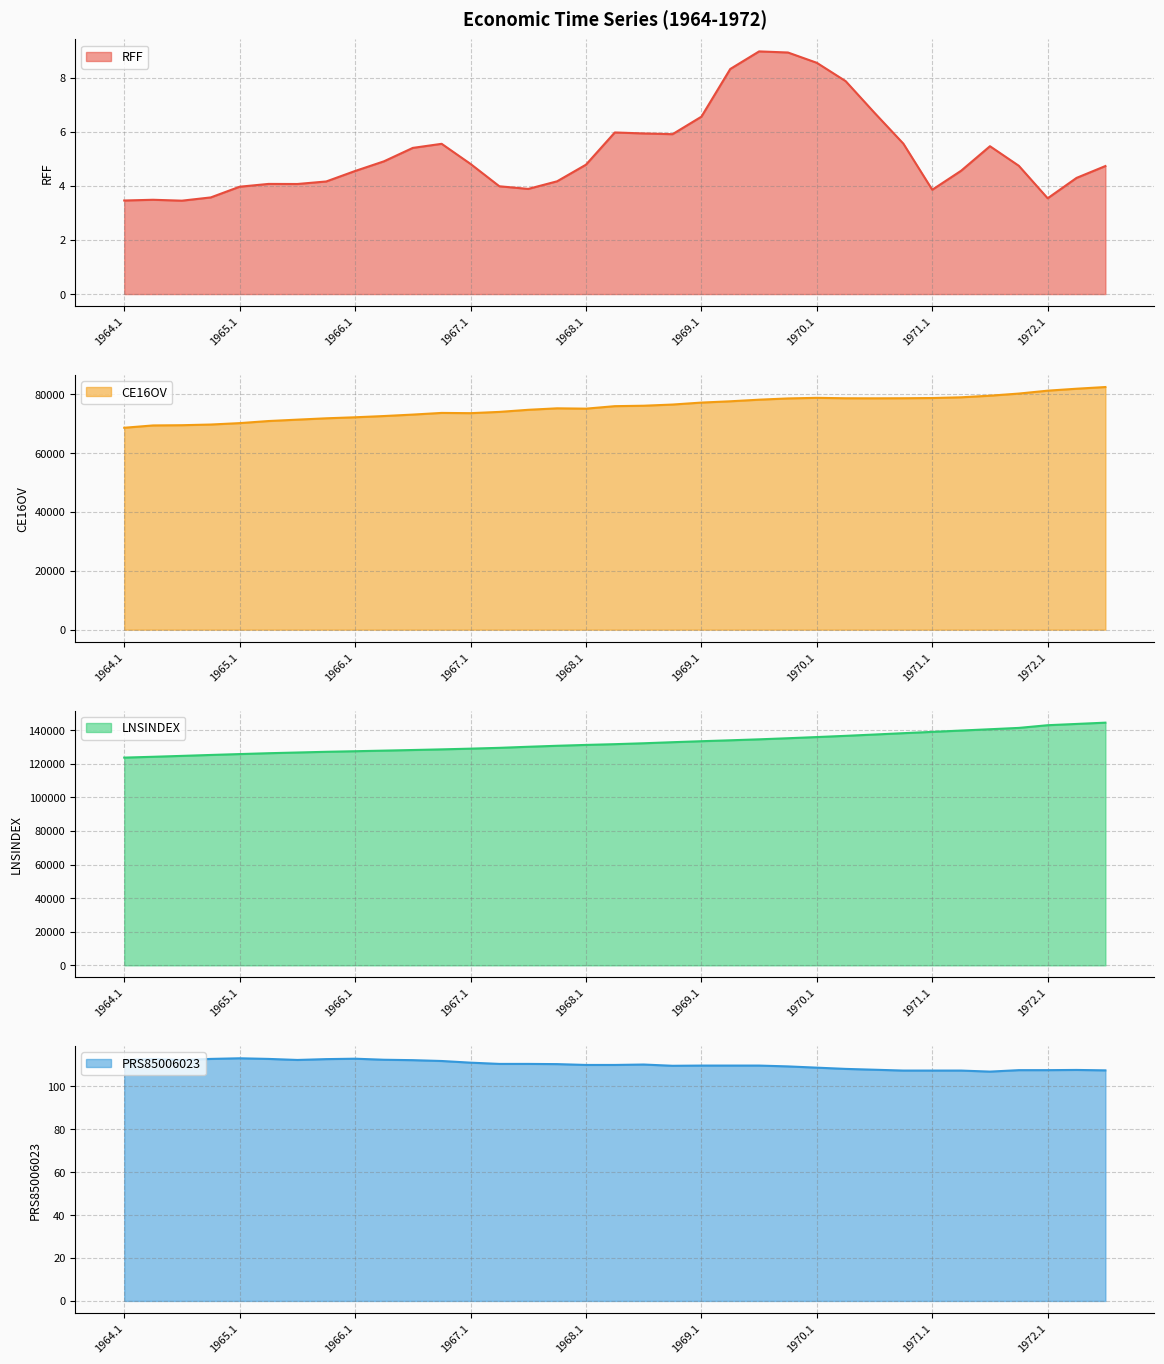

Reading right to left, list all the values displayed in this chart.

RFF: 1972.3=4.7	1972.2=4.3	1972.1=3.5	1971.4=4.7	1971.3=5.5	1971.2=4.6	1971.1=3.9	1970.4=5.6	1970.3=6.7	1970.2=7.9	1970.1=8.6	1969.4=8.9	1969.3=9.0	1969.2=8.3	1969.1=6.6	1968.4=5.9	1968.3=5.9	1968.2=6.0	1968.1=4.8	1967.4=4.2	1967.3=3.9	1967.2=4.0	1967.1=4.8	1966.4=5.6	1966.3=5.4	1966.2=4.9	1966.1=4.6	1965.4=4.2	1965.3=4.1	1965.2=4.1	1965.1=4.0	1964.4=3.6	1964.3=3.5	1964.2=3.5	1964.1=3.5
CE16OV: 1972.3=82450.3	1972.2=81875.0	1972.1=81213.3	1971.4=80228.7	1971.3=79511.0	1971.2=78961.0	1971.1=78717.3	1970.4=78643.0	1970.3=78616.0	1970.2=78635.7	1970.1=78780.3	1969.4=78575.3	1969.3=78153.0	1969.2=77605.0	1969.1=77166.3	1968.4=76498.7	1968.3=76100.7	1968.2=75950.0	1968.1=75102.7	1967.4=75216.3	1967.3=74713.7	1967.2=74001.3	1967.1=73572.0	1966.4=73656.7	1966.3=73088.0	1966.2=72594.0	1966.1=72173.3	1965.4=71827.0	1965.3=71369.3	1965.2=70897.3	1965.1=70187.7	1964.4=69710.3	1964.3=69480.0	1964.2=69401.7	1964.1=68613.7
LNSINDEX: 1972.3=144522.7	1972.2=143758.7	1972.1=143005.3	1971.4=141401.7	1971.3=140602.7	1971.2=139827.3	1971.1=139033.7	1970.4=138260.3	1970.3=137456.0	1970.2=136676.7	1970.1=135949.7	1969.4=135246.7	1969.3=134595.0	1969.2=134020.3	1969.1=133476.0	1968.4=132880.0	1968.3=132250.0	1968.2=131712.3	1968.1=131267.0	1967.4=130757.3	1967.3=130165.7	1967.2=129527.0	1967.1=129043.7	1966.4=128617.0	1966.3=128233.7	1966.2=127868.7	1966.1=127511.3	1965.4=127169.3	1965.3=126745.0	1965.2=126324.7	1965.1=125814.0	1964.4=125289.0	1964.3=124739.3	1964.2=124203.0	1964.1=123708.0
PRS85006023: 1972.3=107.4	1972.2=107.6	1972.1=107.5	1971.4=107.5	1971.3=106.9	1971.2=107.3	1971.1=107.3	1970.4=107.3	1970.3=107.7	1970.2=108.1	1970.1=108.7	1969.4=109.3	1969.3=109.7	1969.2=109.7	1969.1=109.7	1968.4=109.6	1968.3=110.2	1968.2=110.0	1968.1=110.0	1967.4=110.4	1967.3=110.4	1967.2=110.4	1967.1=111.0	1966.4=111.8	1966.3=112.2	1966.2=112.4	1966.1=112.9	1965.4=112.7	1965.3=112.3	1965.2=112.8	1965.1=113.1	1964.4=112.8	1964.3=112.3	1964.2=112.7	1964.1=112.3